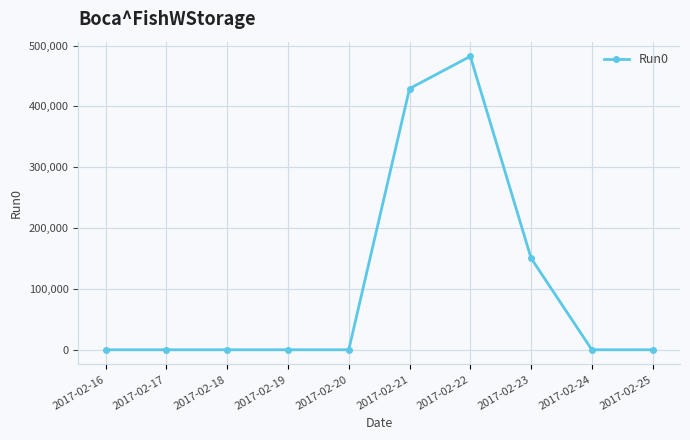

Reading left to right, transcribe all the data shown in this chart.

2017-02-16=0.0	2017-02-17=0.0	2017-02-18=0.0	2017-02-19=0.0	2017-02-20=0.0	2017-02-21=429251.7	2017-02-22=482291.4	2017-02-23=150484.8	2017-02-24=0.0	2017-02-25=0.0